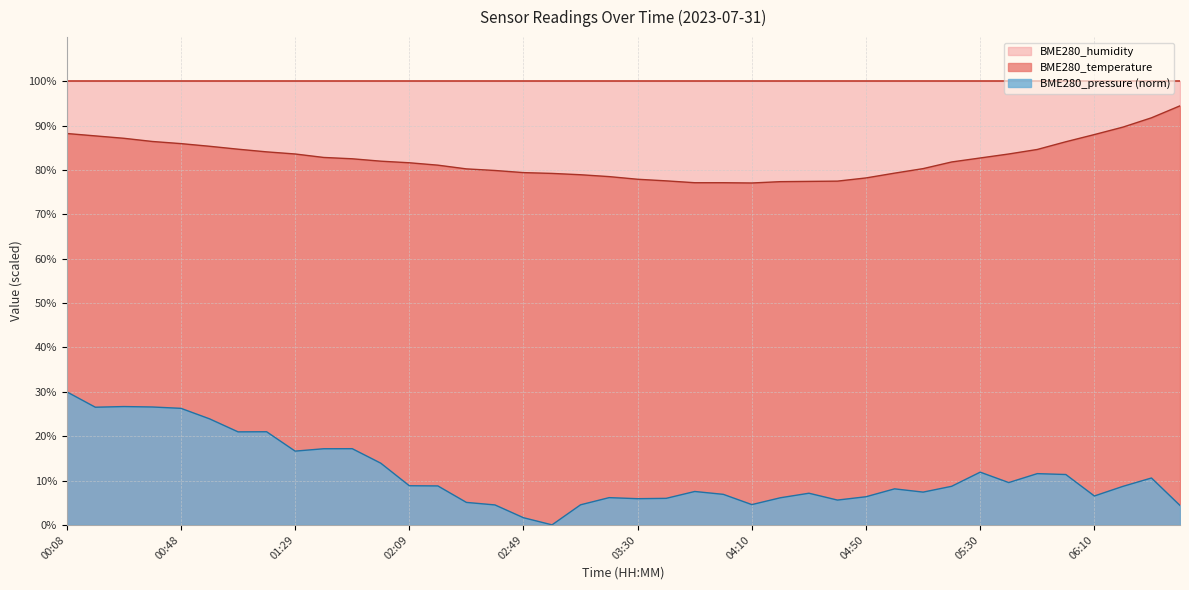

What is the minimum value for BME280_temperature?

77.1